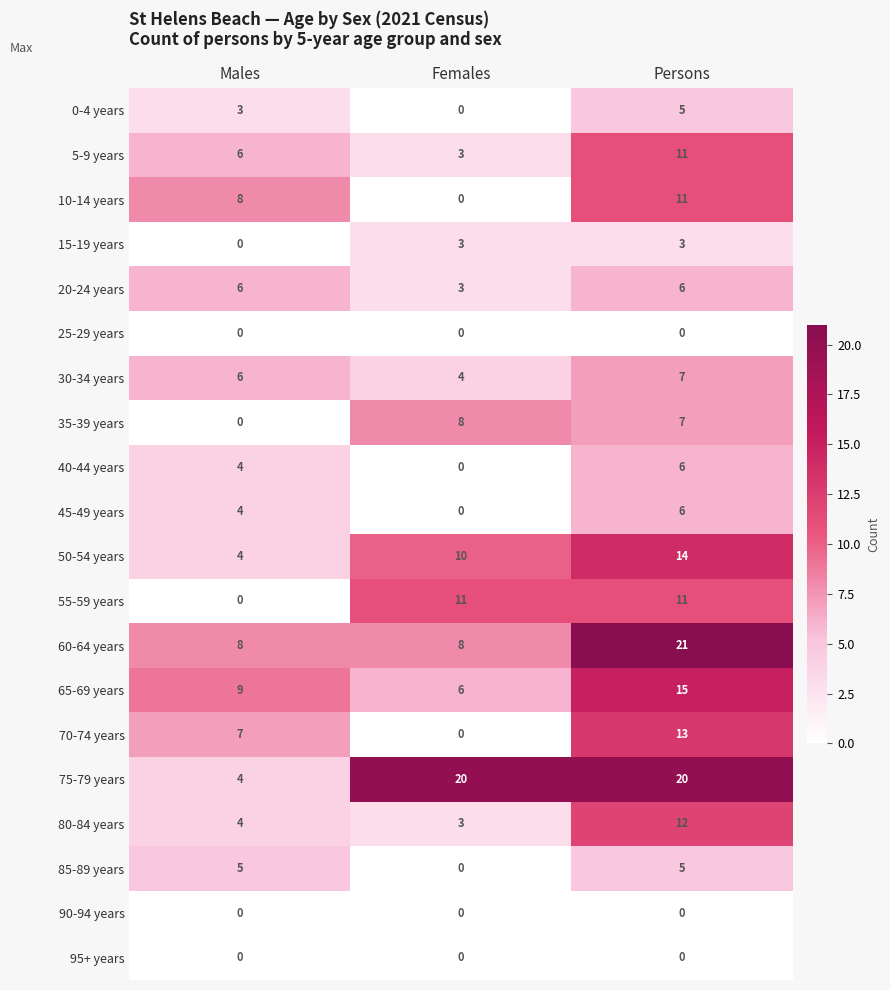

Which label corresponds to the largest value in the chart?

Persons